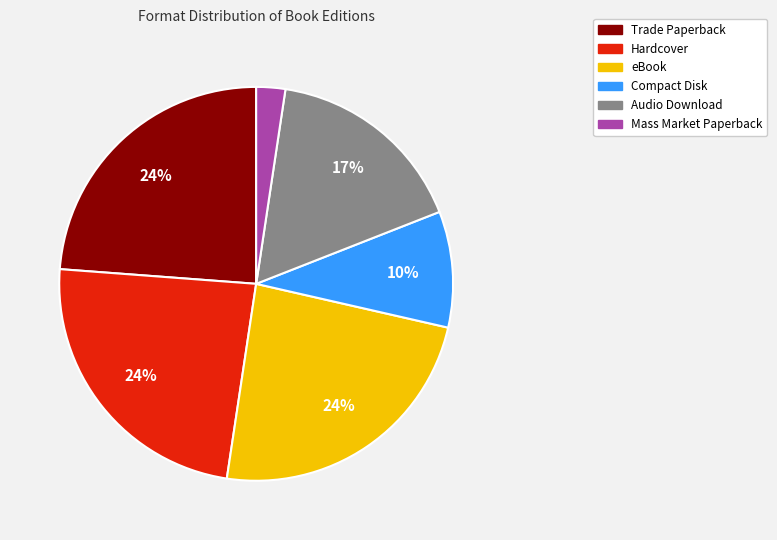

To the nearest percent, what is the average slice percentage?

17%